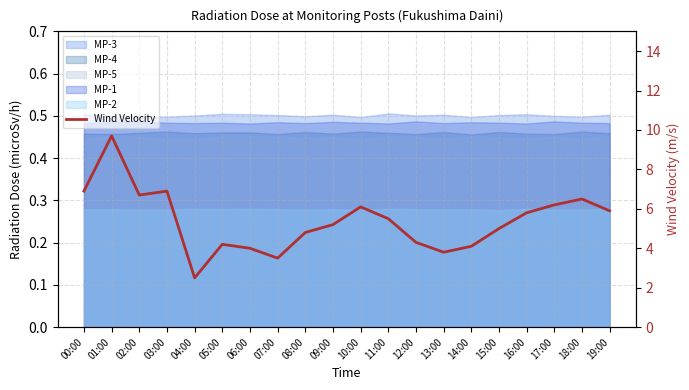

Is it true that the value at 18:00 is 6.5?

True